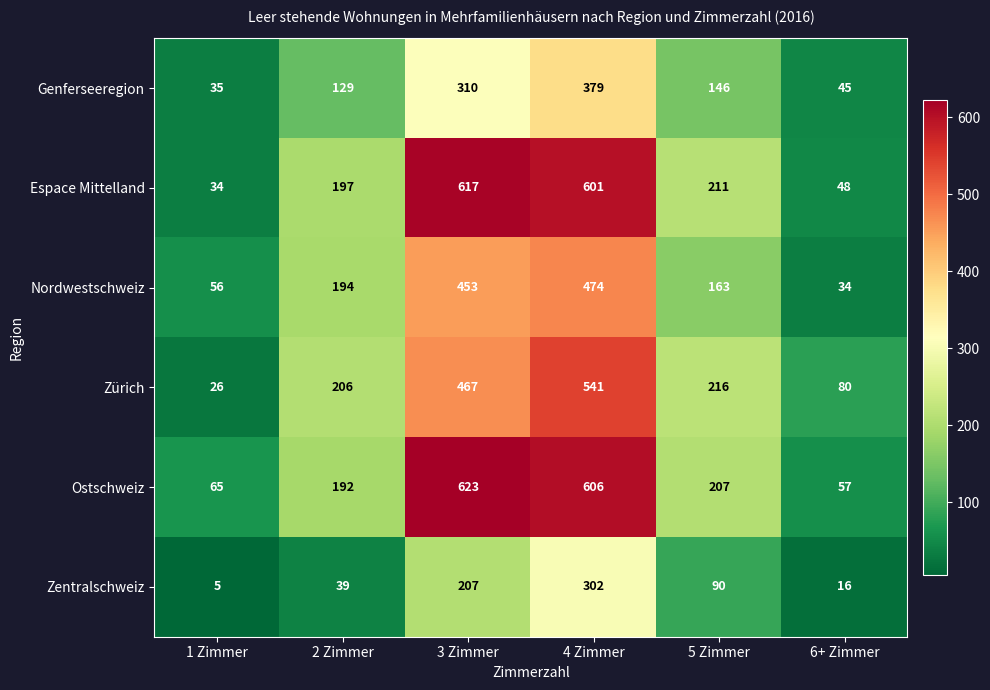

At which category is the sum across all series the highest?

4 Zimmer